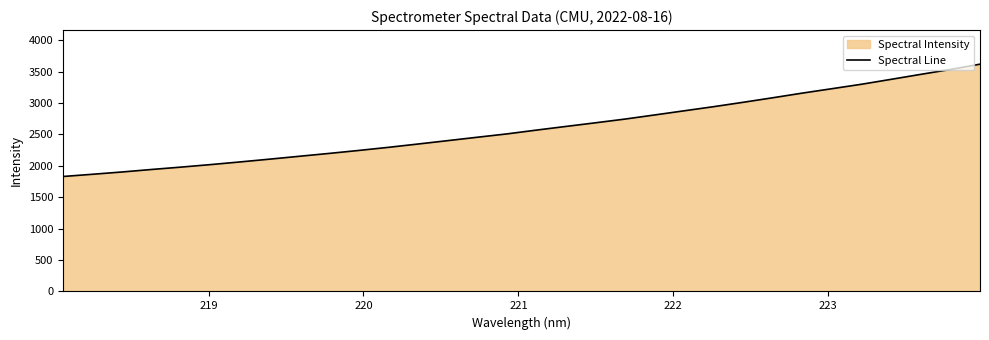

What is the smallest value displayed?

1829.8